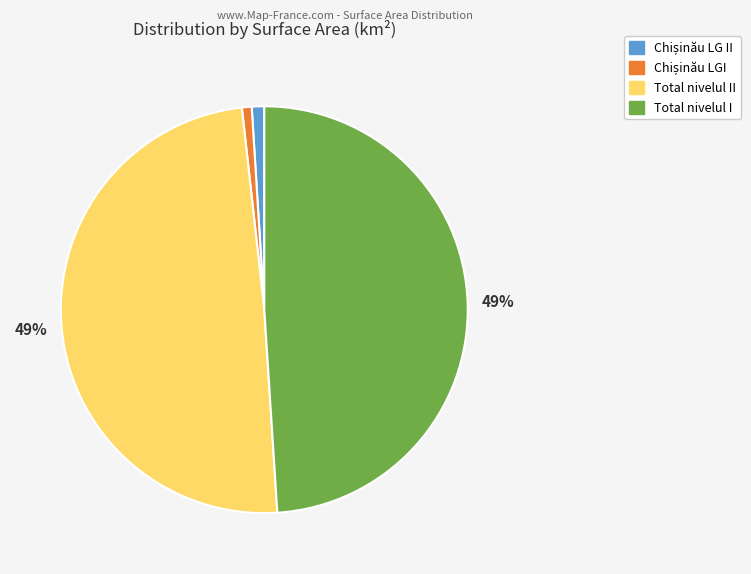

Does any single category account for the majority?

No